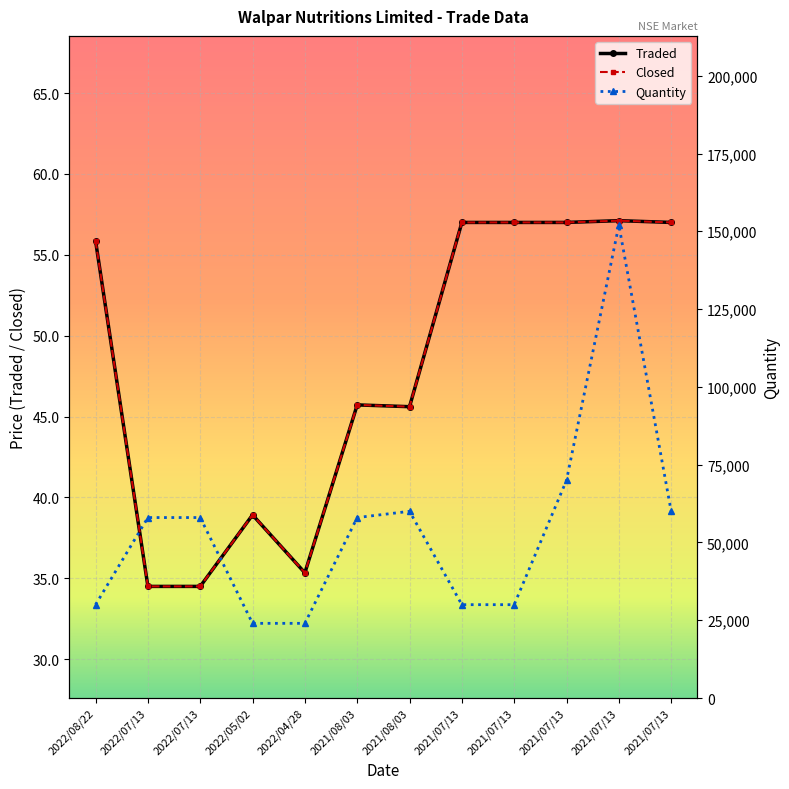

At which label does Closed reach its minimum?

2022/07/13